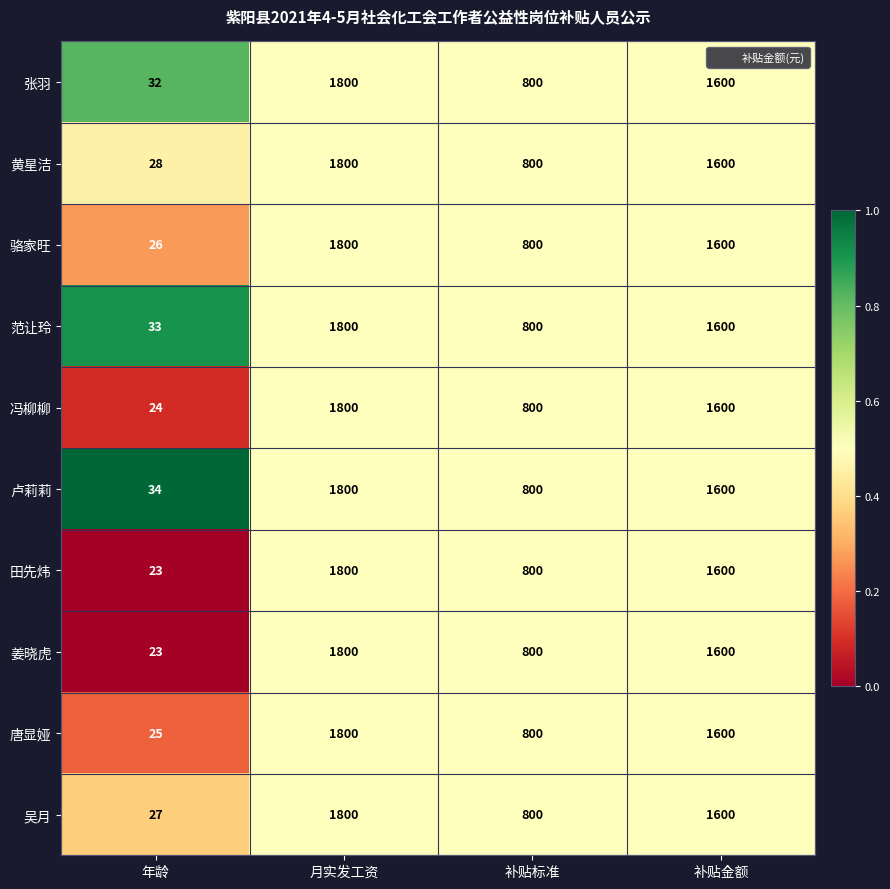

The 骆家旺 series shows 1600 at 补贴金额. True or false?

True